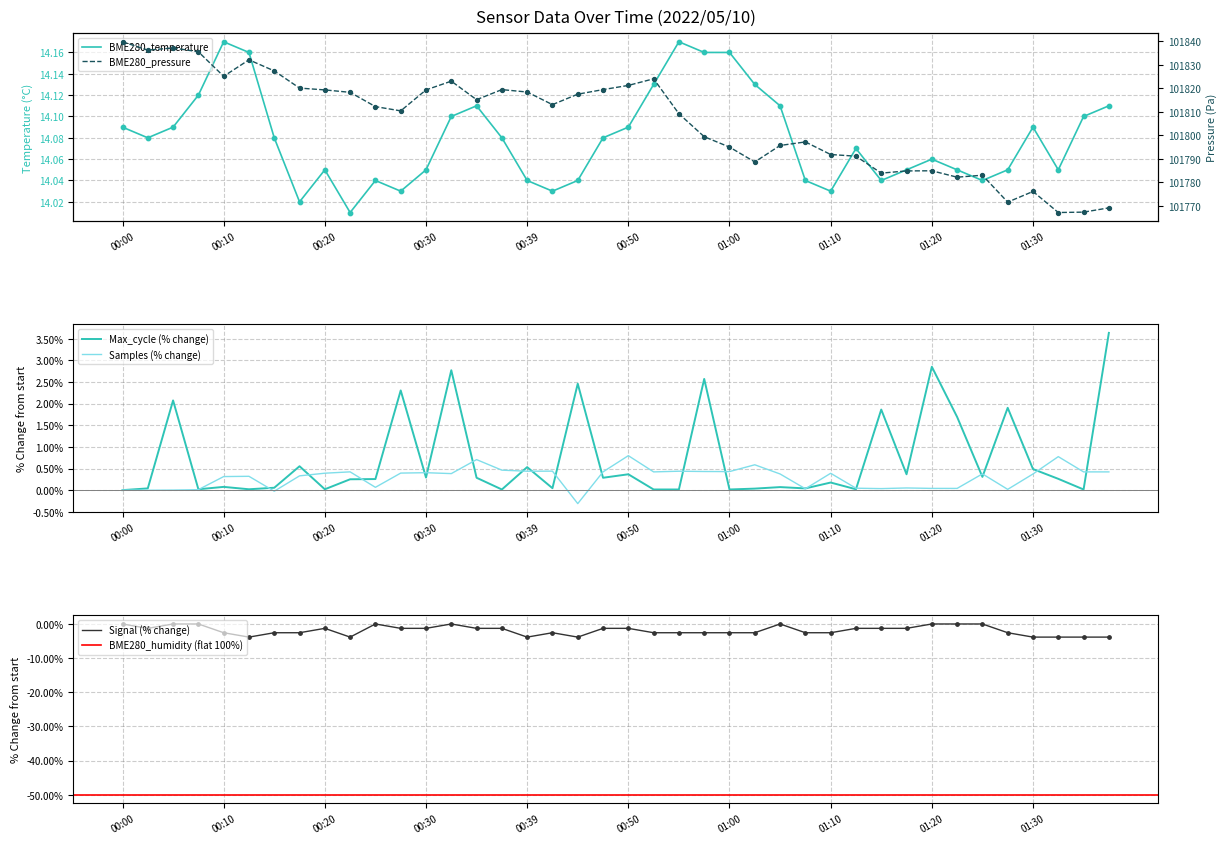

Which series reaches the maximum Y coordinate?

BME280_pressure